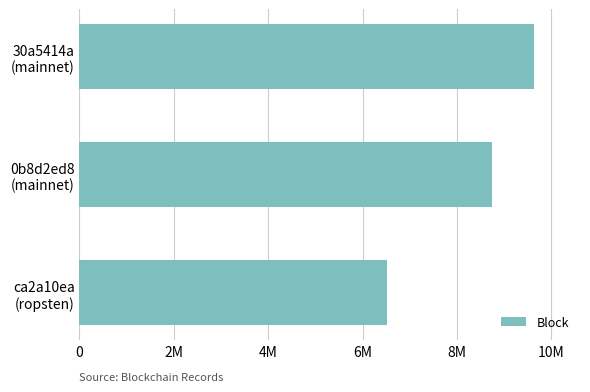

Count the values in the range 6510960 to 9645317.

3